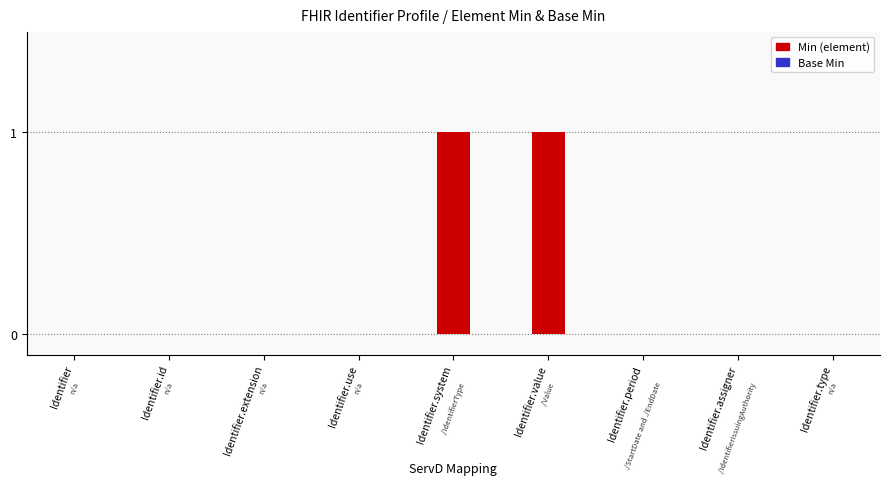

Reading left to right, list all the values displayed in this chart.

Identifier=0	Identifier.id=0	Identifier.extension=0	Identifier.use=0	Identifier.system=1	Identifier.value=1	Identifier.period=0	Identifier.assigner=0	Identifier.type=0